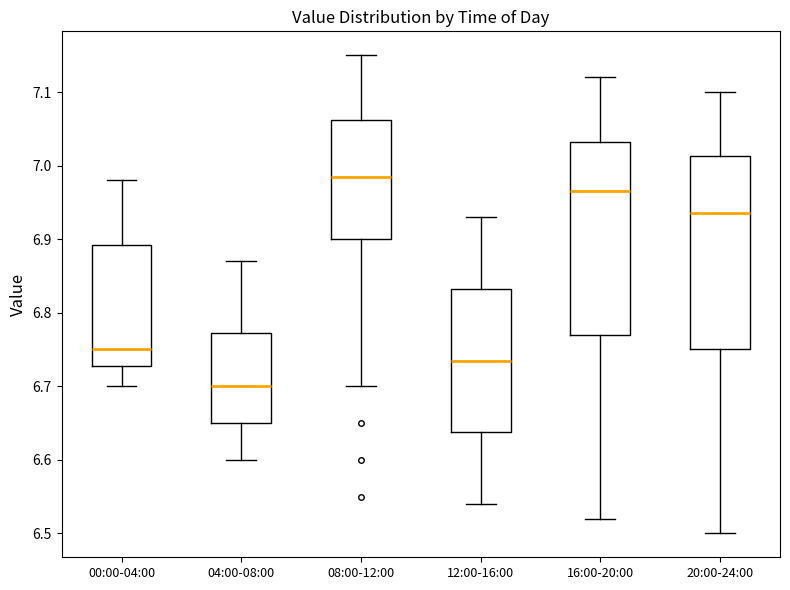

Which box's median line is the lowest?

04:00-08:00